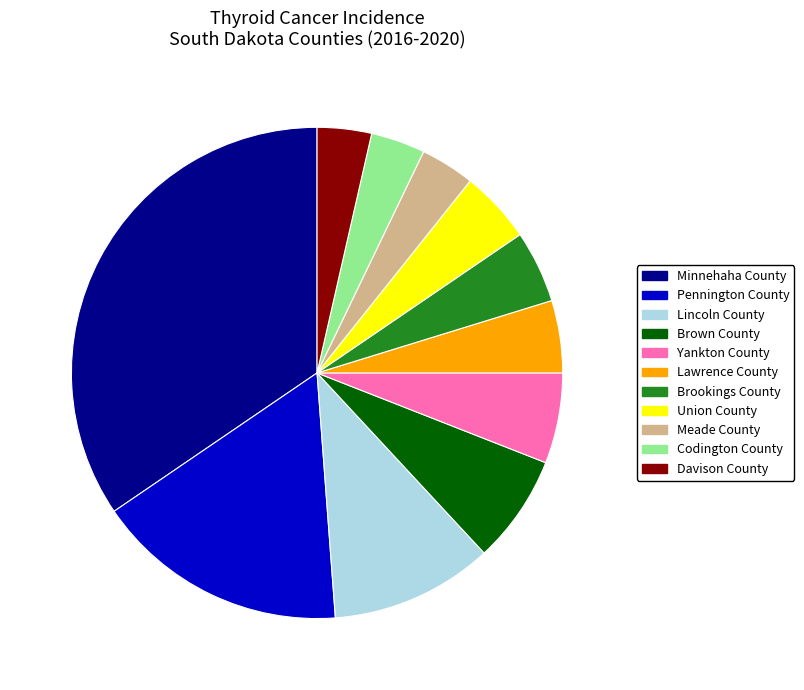

The Codington County slice represents 4% of the pie. True or false?

True